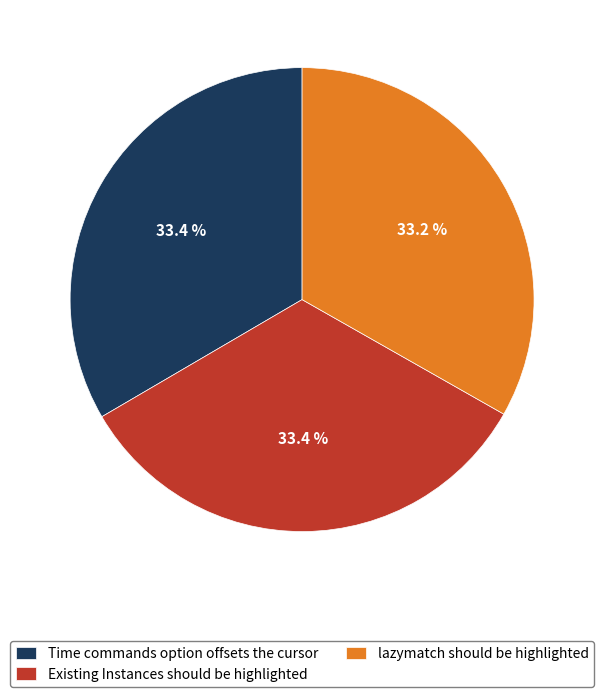

To the nearest percent, what portion does Existing Instances should be highlighted represent?

33%